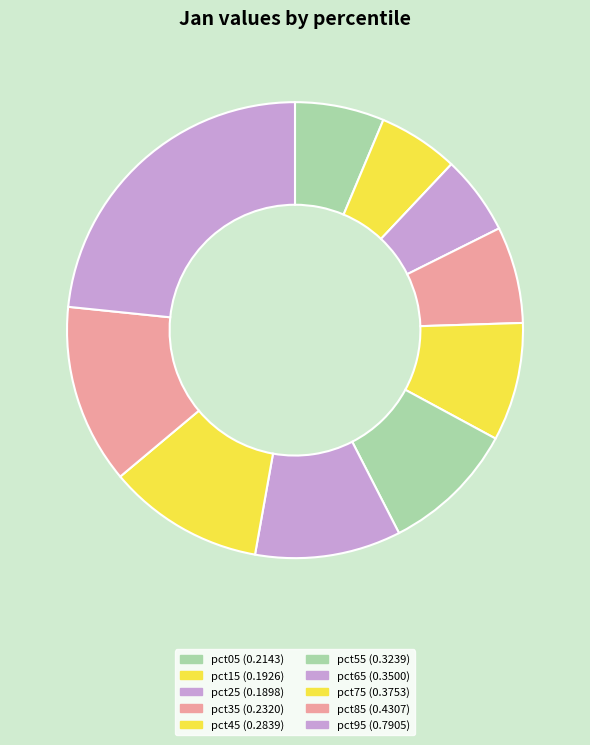

Is there a majority slice in this chart?

No